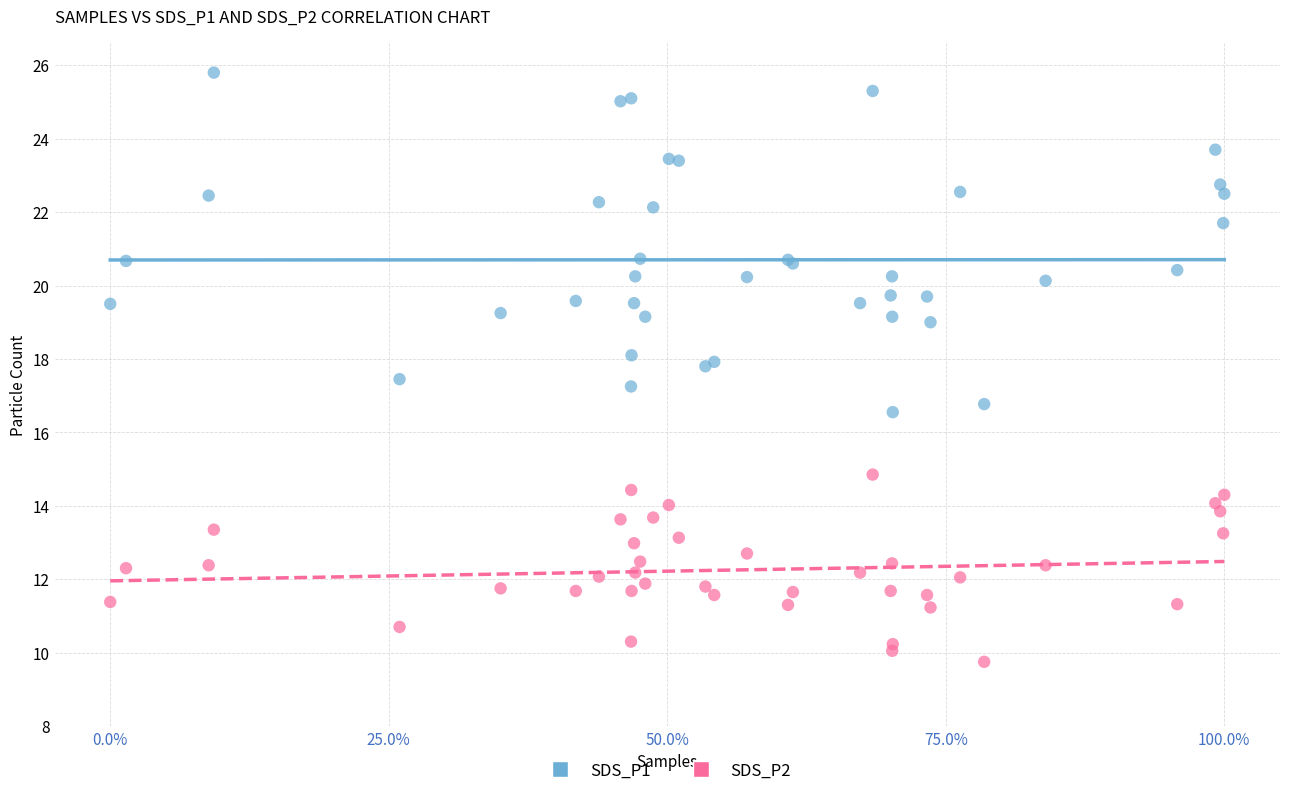

Which series contains the lowest Y value?

SDS_P2